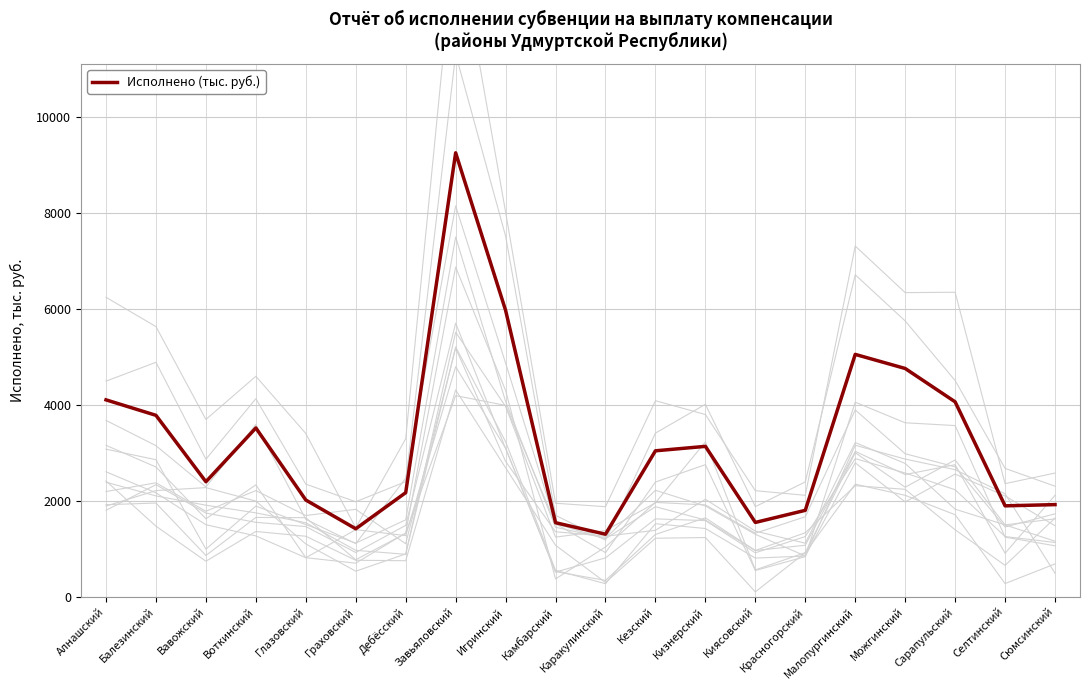

At which category does the data reach its first local peak?

Воткинский